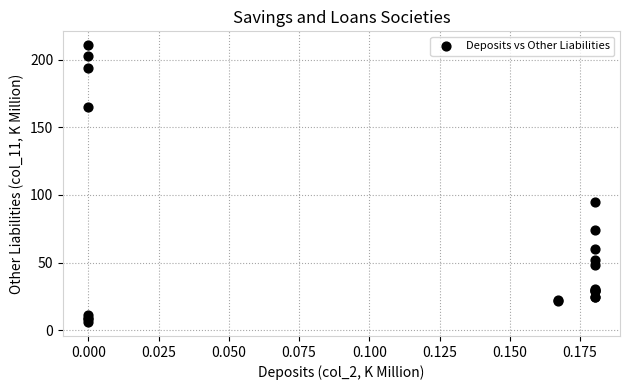

What Y value in the scatter plot is closest to 108?

95.0